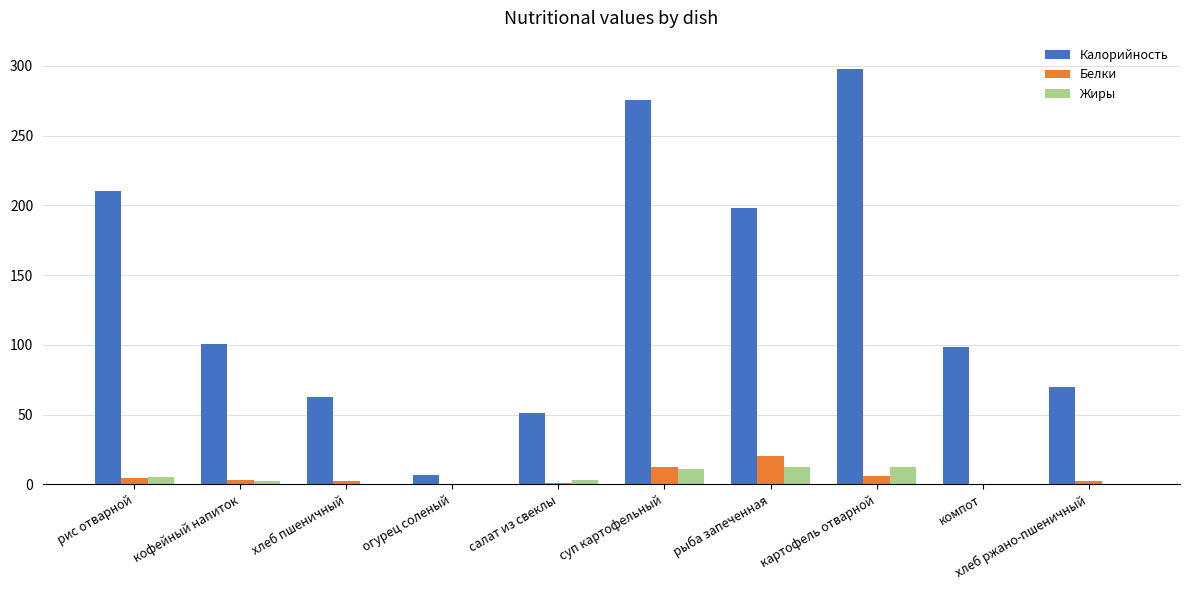

The value of Калорийность at огурец соленый is 7.0. True or false?

True